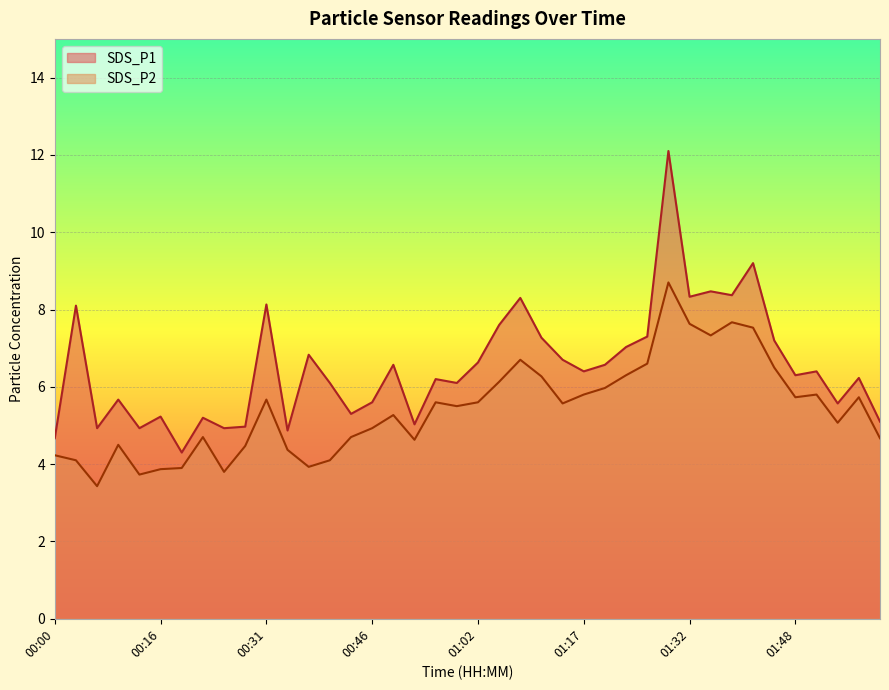

In SDS_P2, how many points are higher than both neighbors (excluding endpoints)?

10